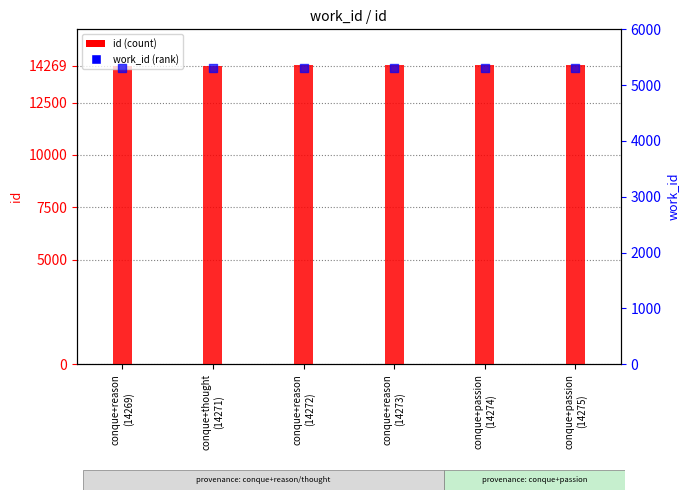

Which series contains the lowest Y value?

work_id (percentile rank)